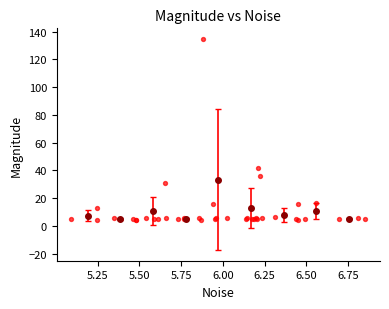

What Y value in the scatter plot is closest to 69?

41.9